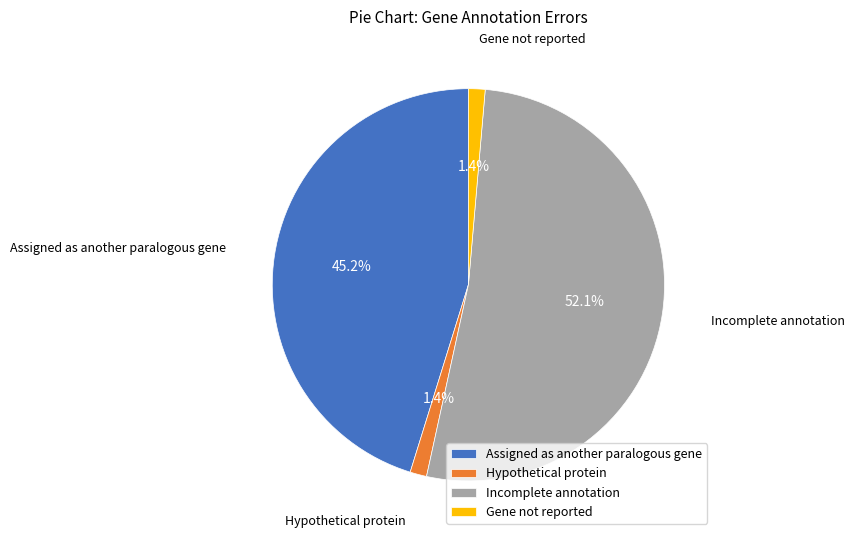

To the nearest percent, what is the difference between the largest and smallest slice percentages?

51%